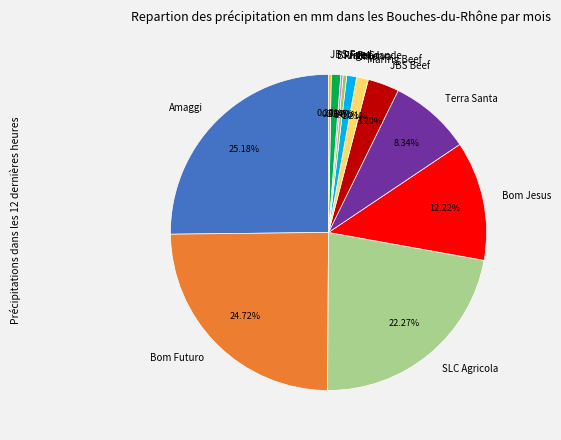

Is SLC Agricola the majority of the pie?

No